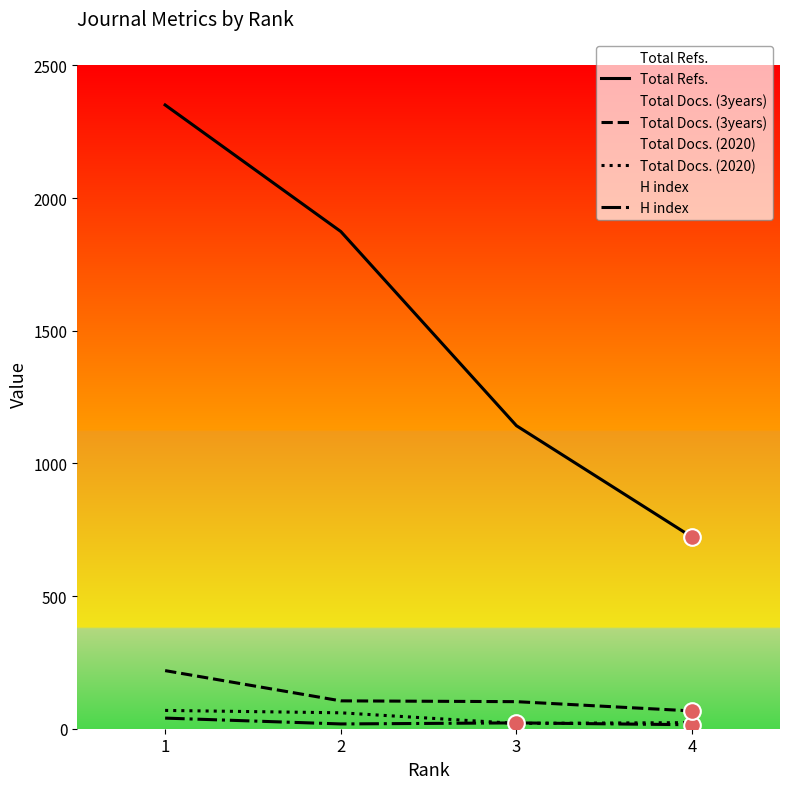

Which series has the largest range (max minus min)?

Total Refs.